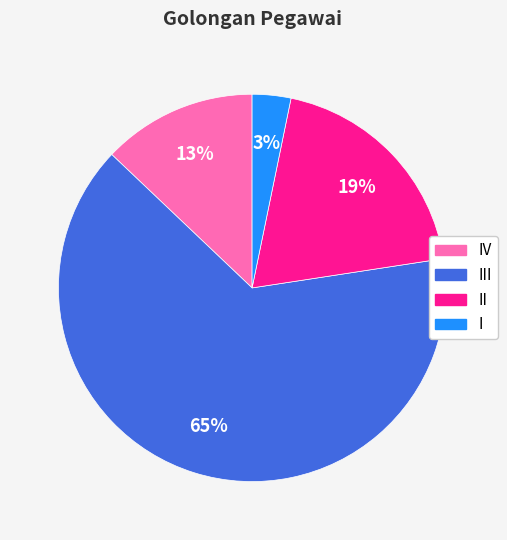

To the nearest percent, what is the average slice percentage?

25%